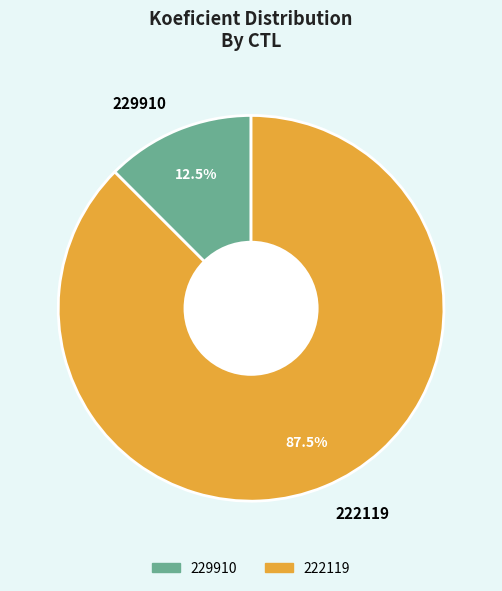

Count the number of slices in the pie.

2